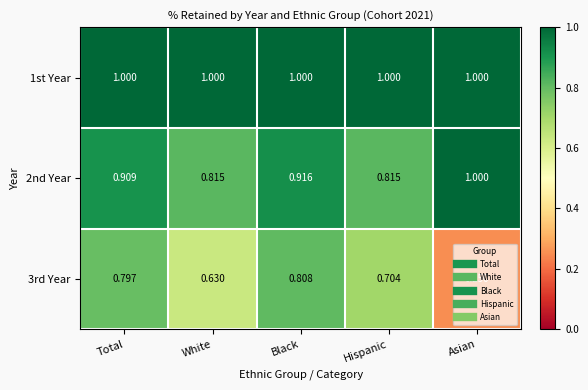

Which category has the lowest value across all series?

Asian